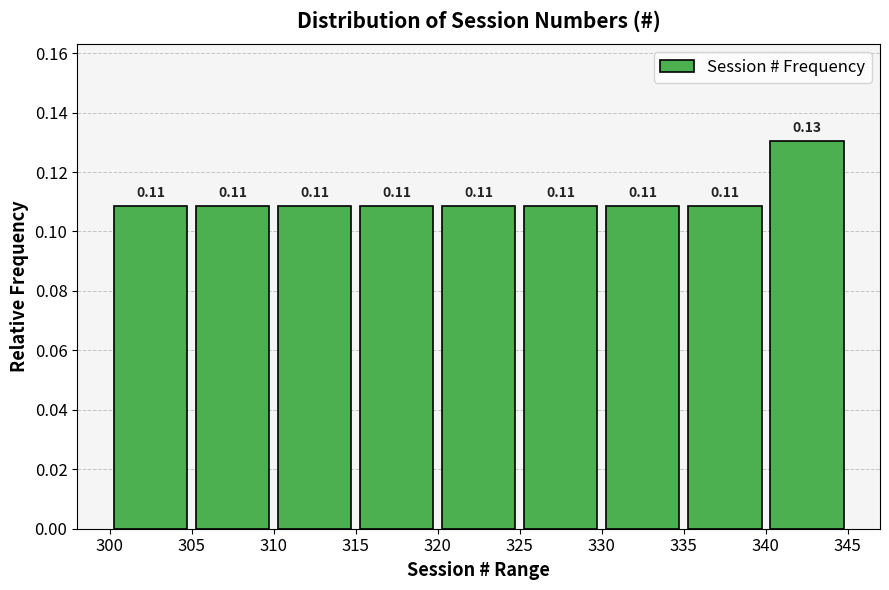

Which range on the x-axis has the tallest bar?

340 to 345